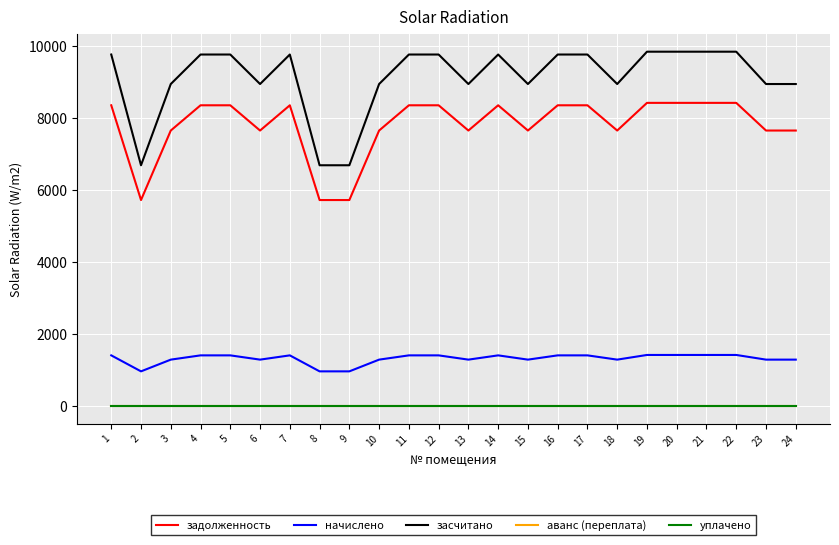

Rank the series by their maximum value, from highest to lowest.

засчитано, задолженность, начислено, аванс (переплата), уплачено